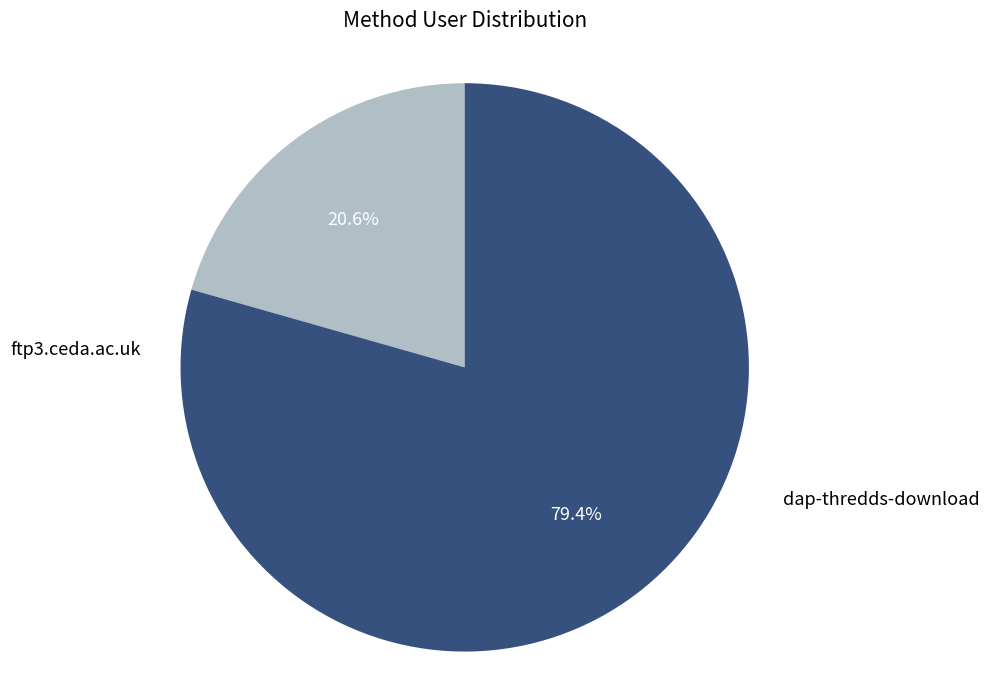

Does any single category account for the majority?

Yes